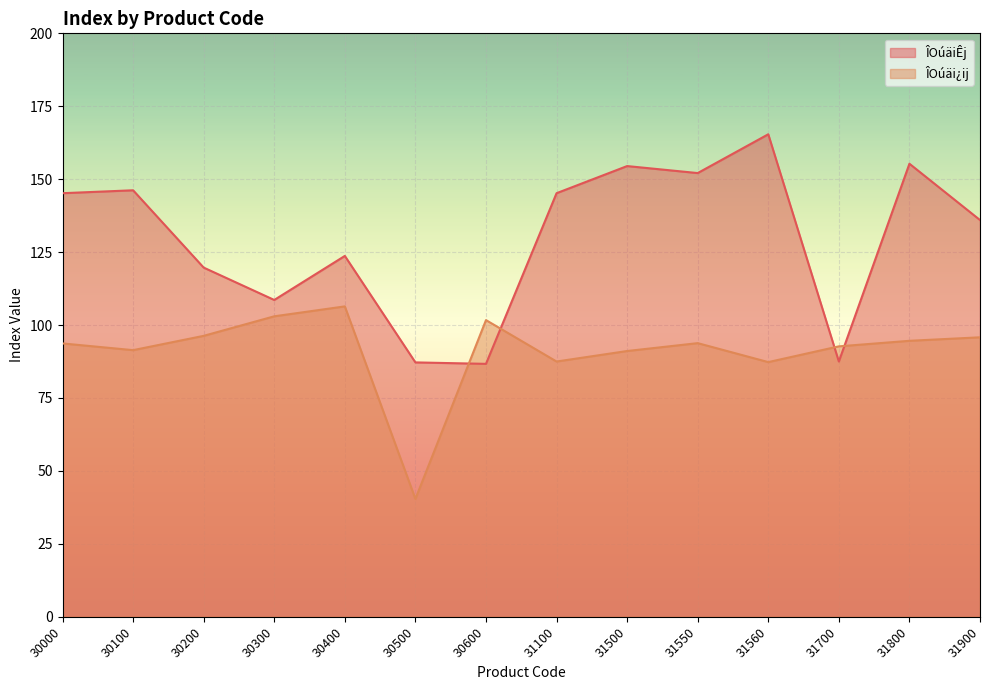

What is the lowest value of the ÎOúäiÊj series?

86.7